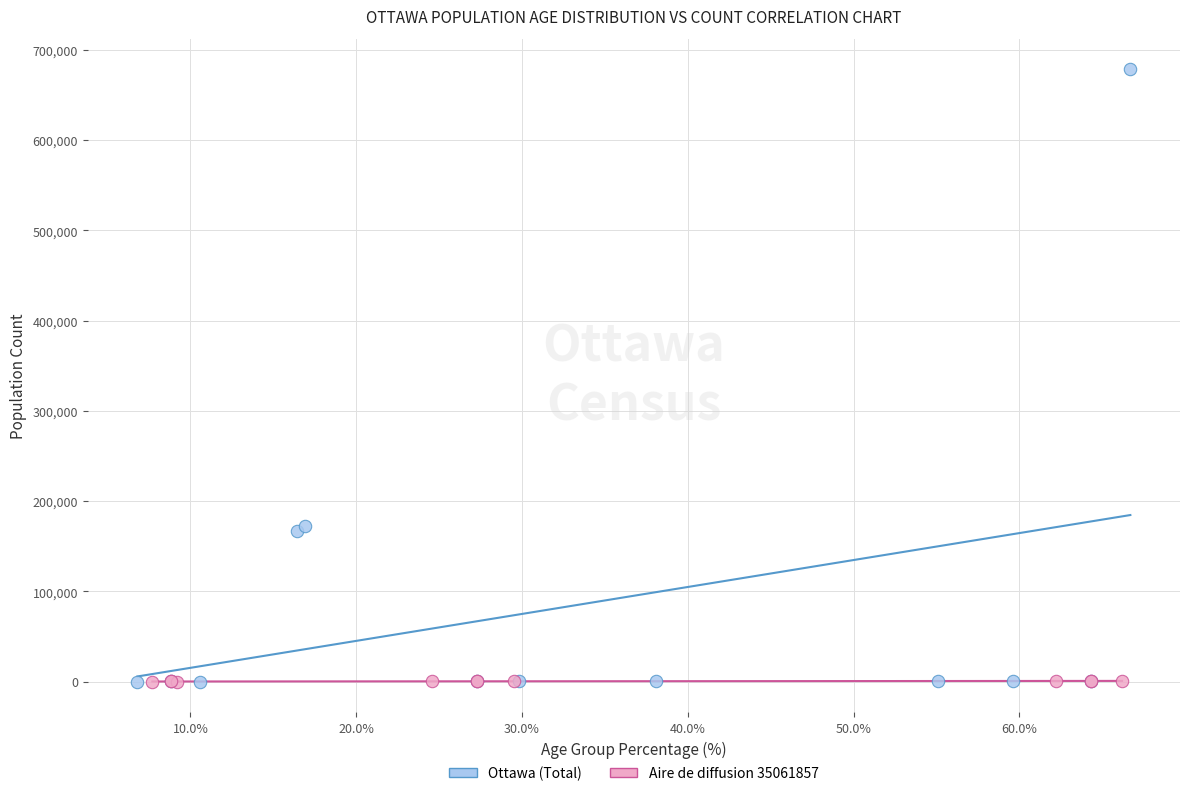

Which series has the largest Y range (max minus min)?

Ottawa (Total)